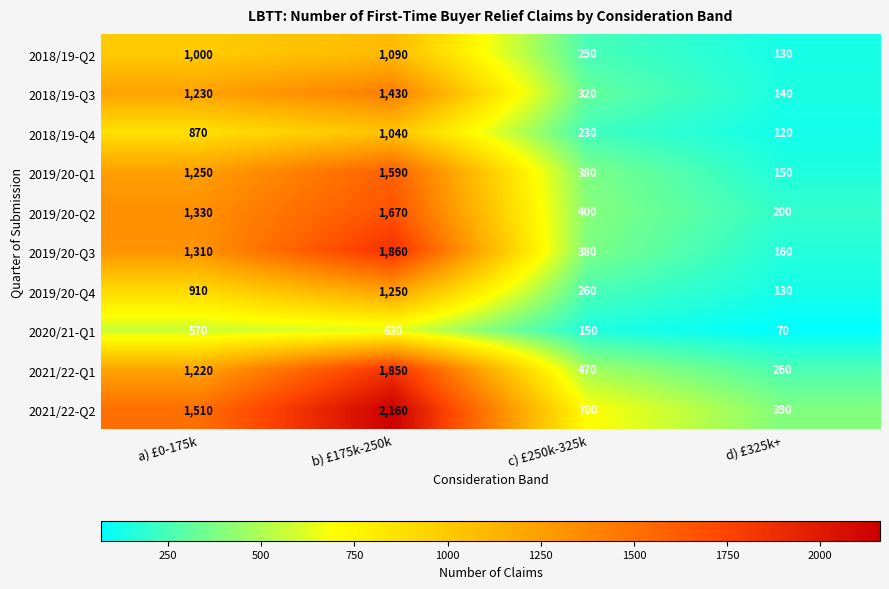

Rank the series at a) £0-175k from highest to lowest value.

2021/22-Q2, 2019/20-Q2, 2019/20-Q3, 2019/20-Q1, 2018/19-Q3, 2021/22-Q1, 2018/19-Q2, 2019/20-Q4, 2018/19-Q4, 2020/21-Q1